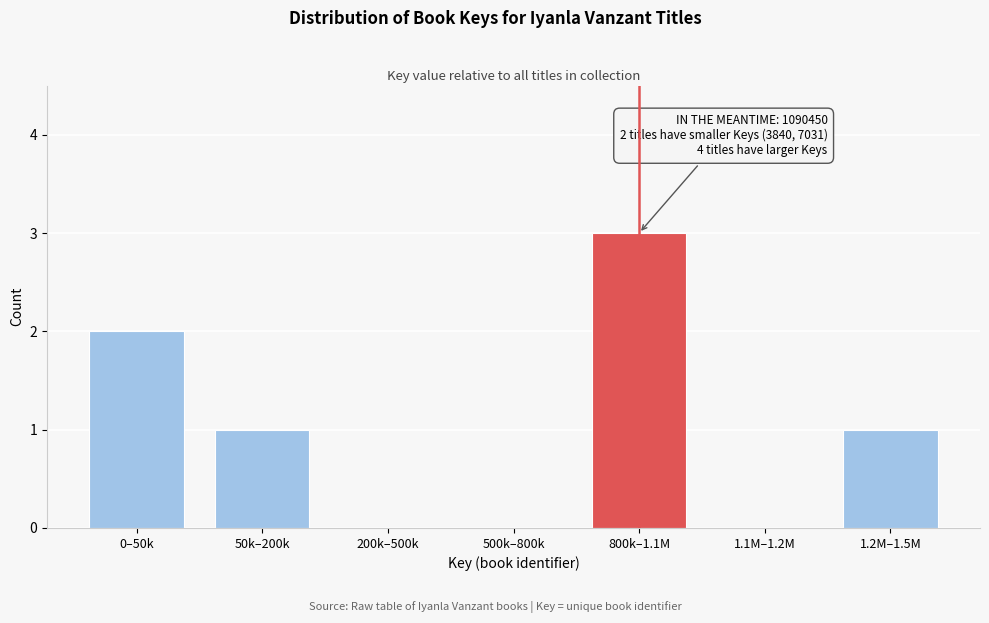

Reading left to right, what are all the values shown in this chart?

0–50k=2	50k–200k=1	200k–500k=0	500k–800k=0	800k–1.1M=3	1.1M–1.2M=0	1.2M–1.5M=1